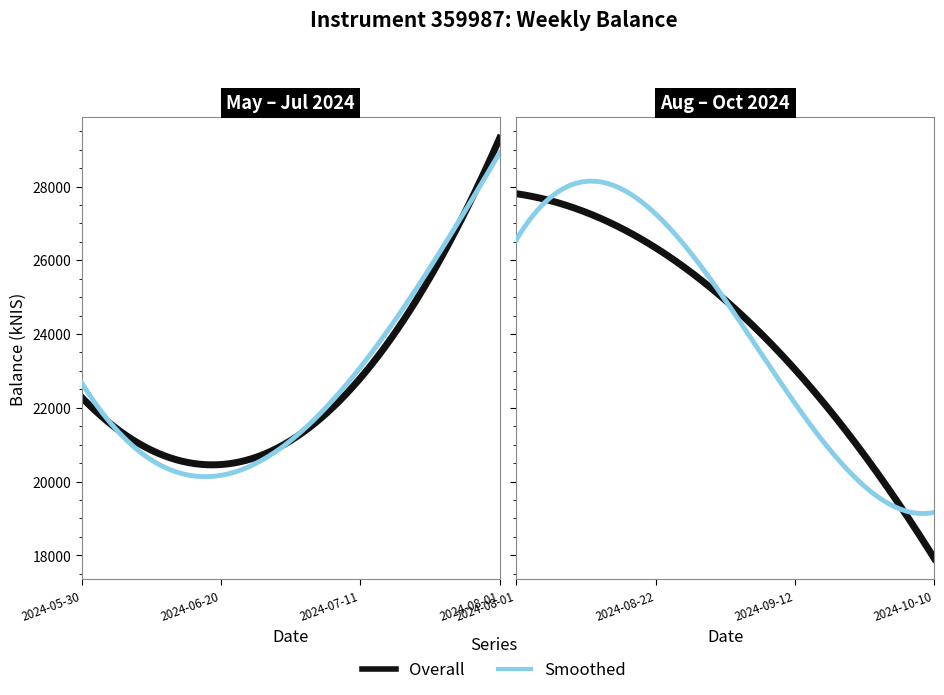

The chart shows a value of 11579.1 at 2024-05-30. True or false?

False